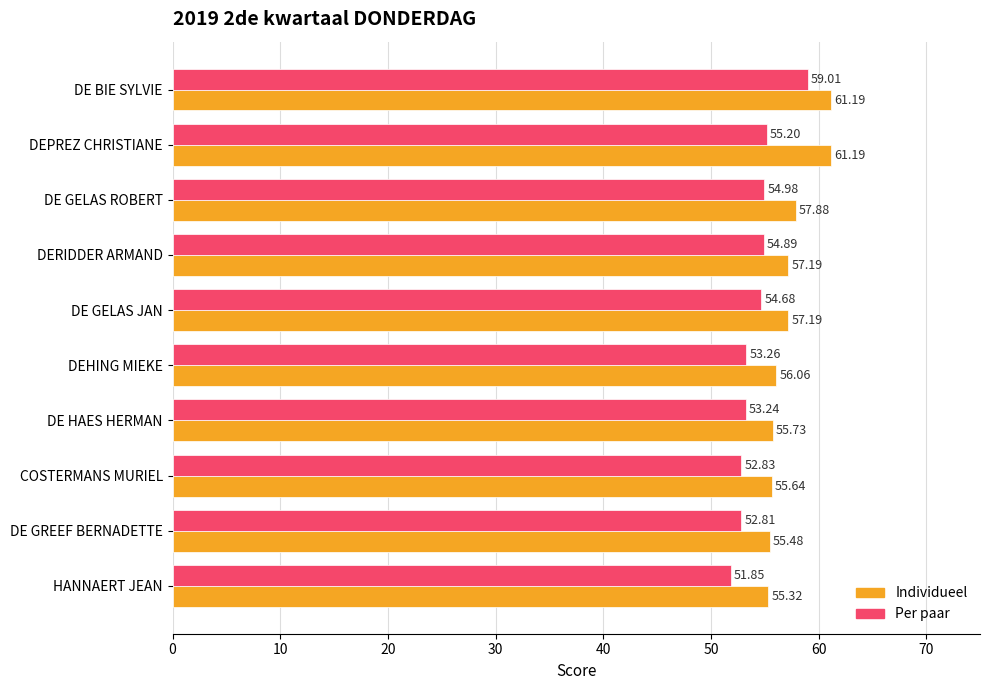

Is the value of Individueel at DEPREZ CHRISTIANE greater than the value of Per paar at DEHING MIEKE?

Yes